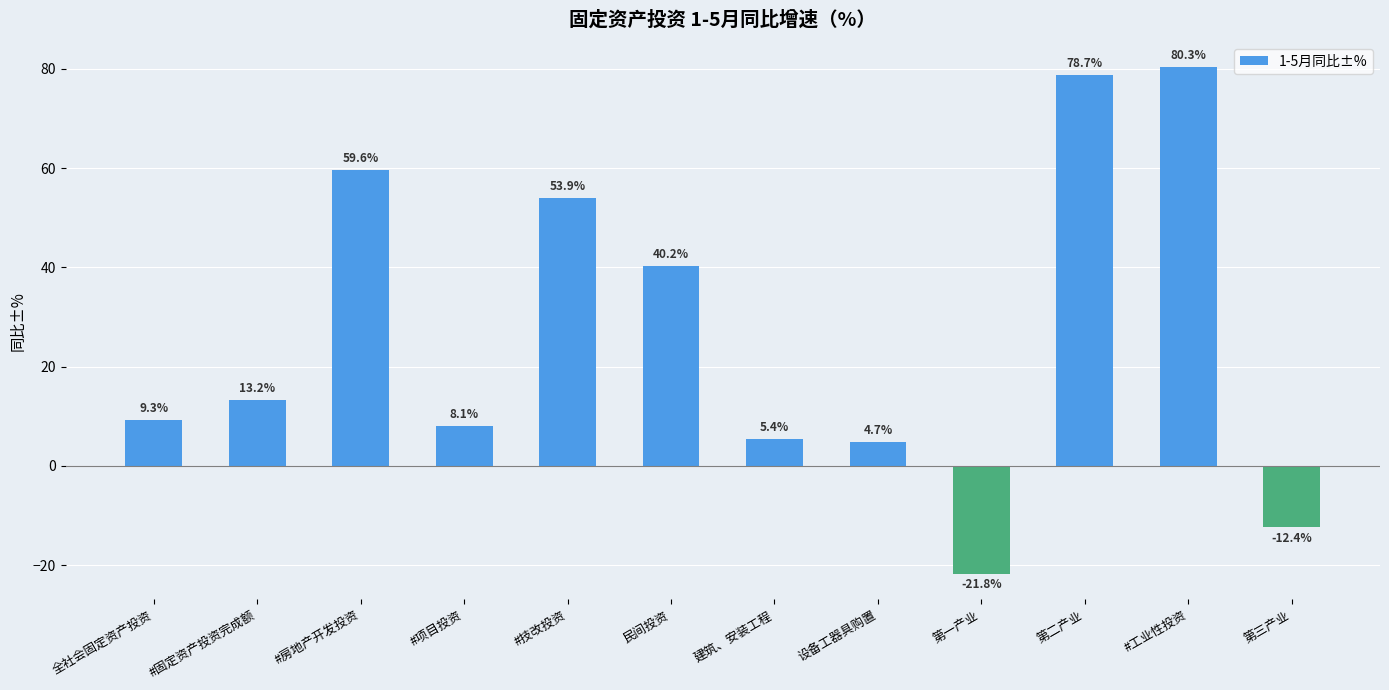

Reading left to right, extract all data points from this chart.

全社会固定资产投资=9.3	#固定资产投资完成额=13.2	#房地产开发投资=59.6	#项目投资=8.1	#技改投资=53.9	民间投资=40.2	建筑、安装工程=5.4	设备工器具购置=4.7	第一产业=-21.8	第二产业=78.7	#工业性投资=80.3	第三产业=-12.4